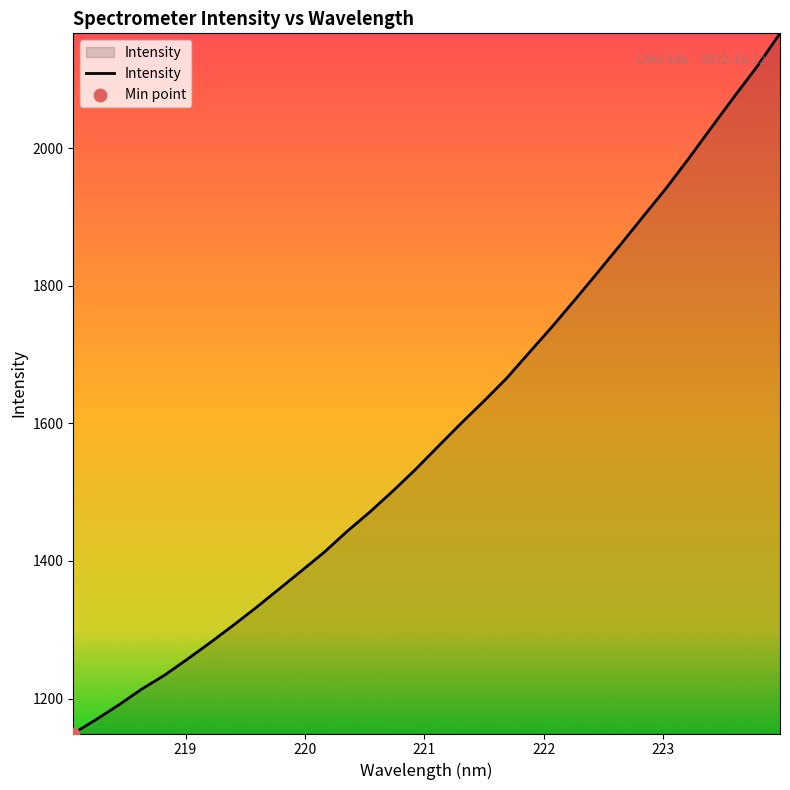

What is the greatest value displayed?

2167.2